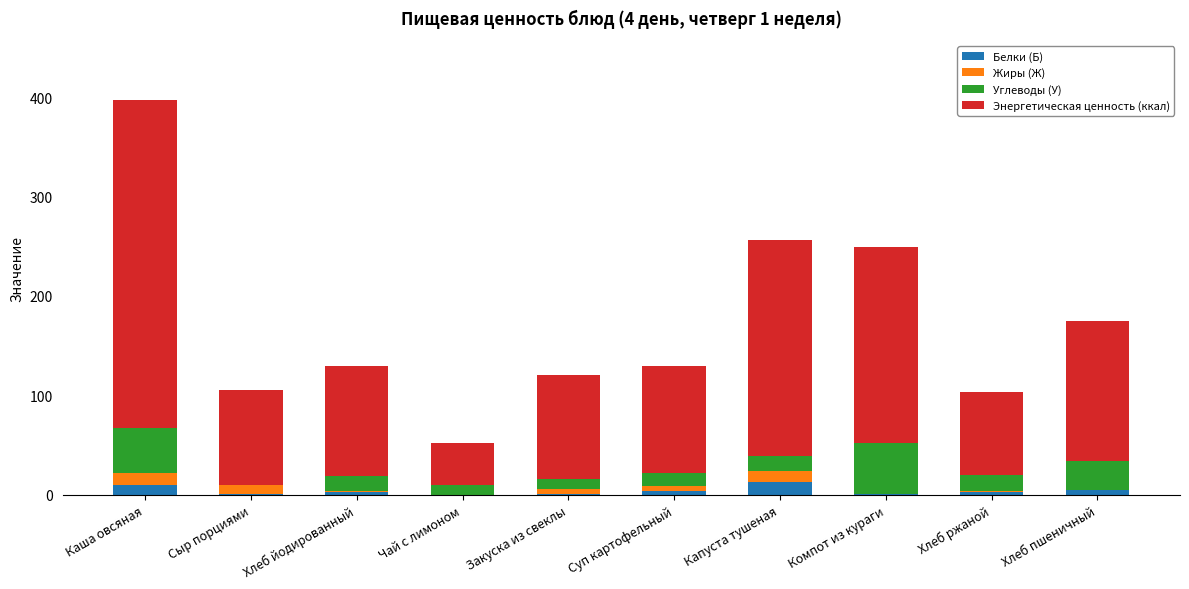

What is the highest value of the Белки (Б) series?

12.6